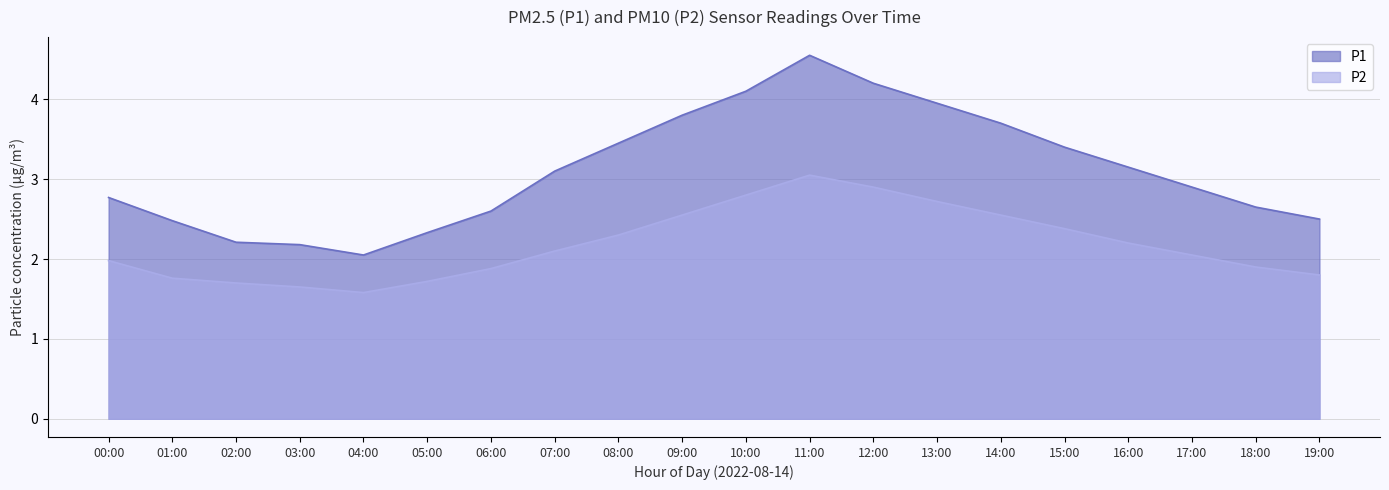

What is the lowest value of the P2 series?

1.6